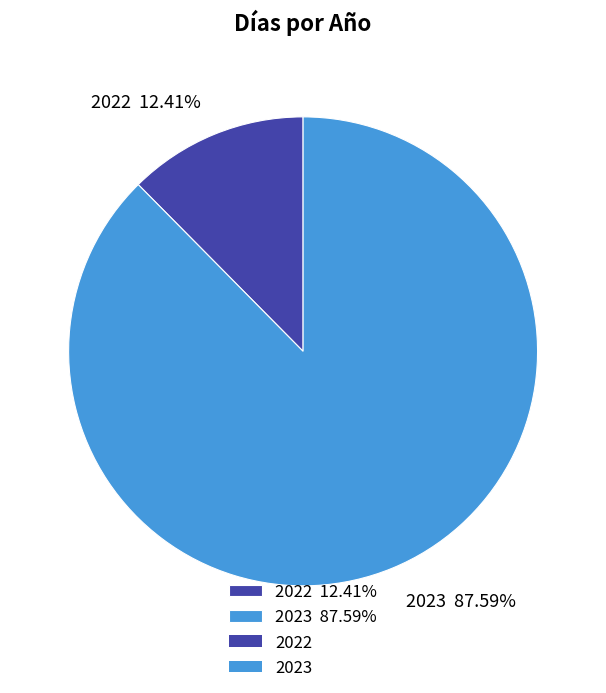

Is there a majority slice in this chart?

Yes